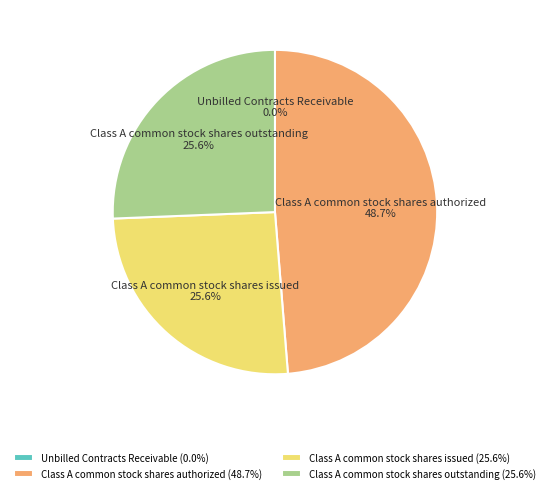

Does any single category account for the majority?

No